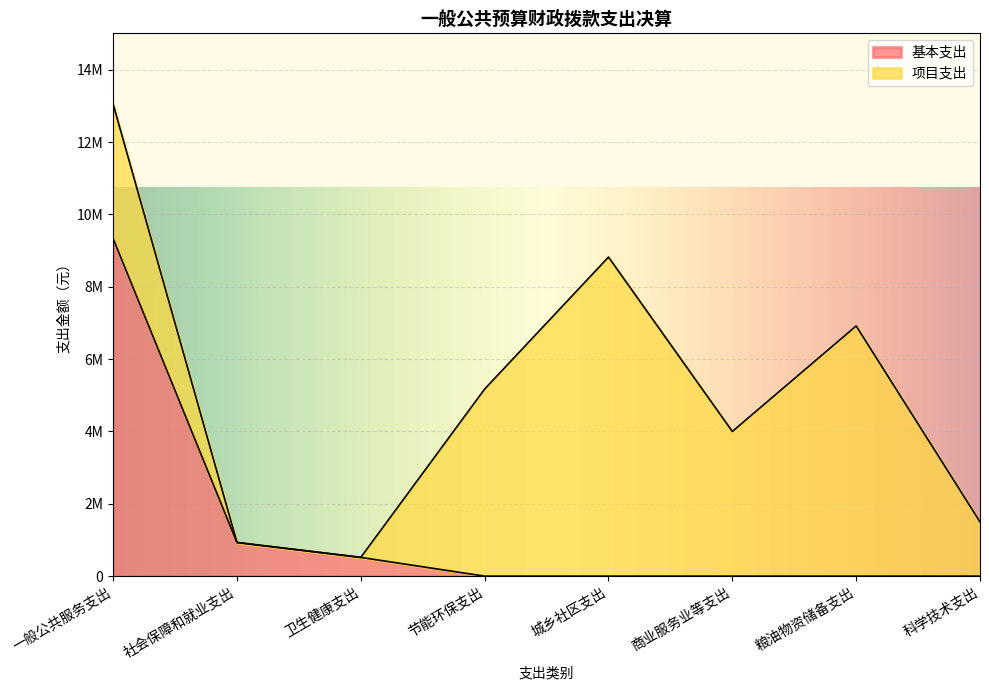

Reading left to right, extract all data points from this chart.

9332384	930254	518644	0	0	0	0	0